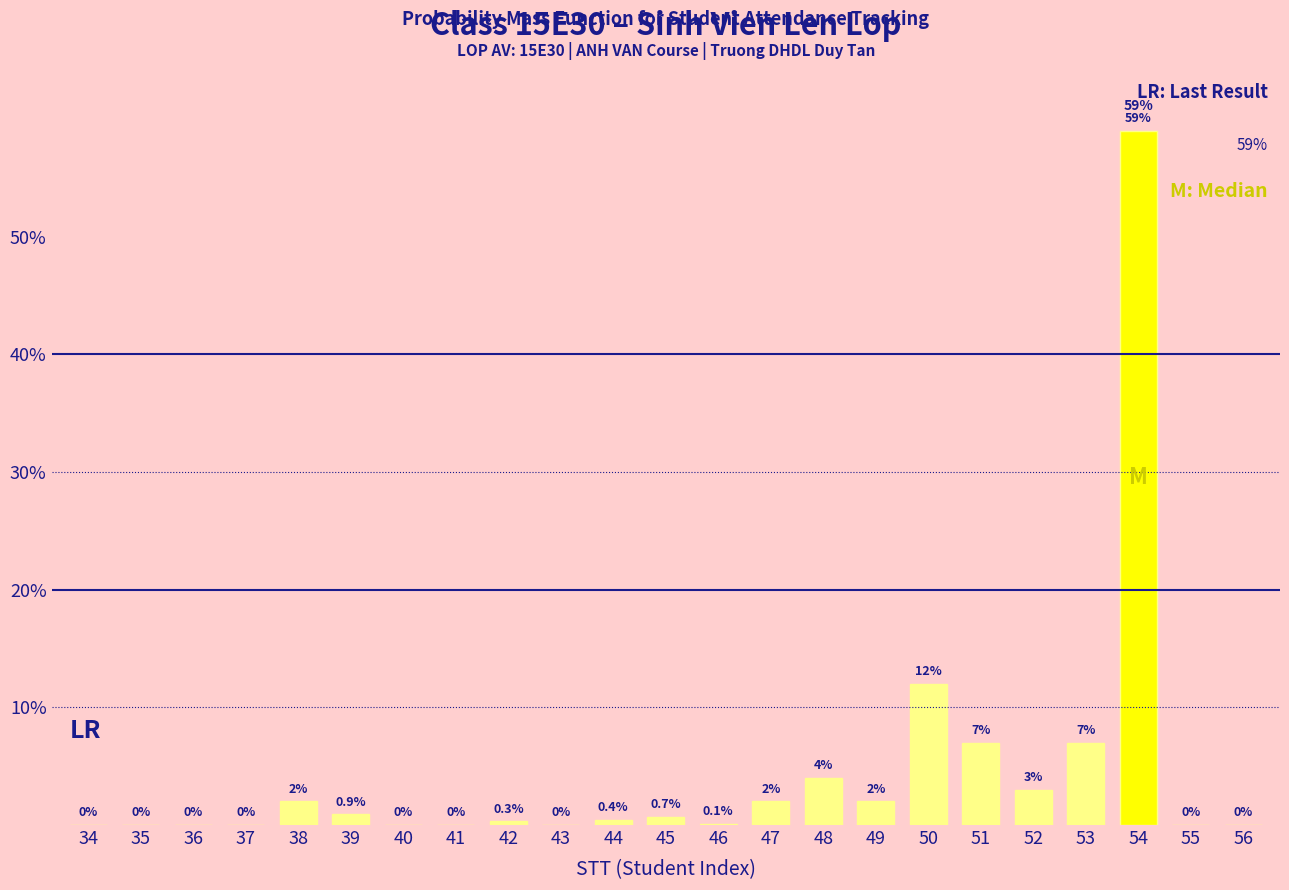

Read the value at 38.

2.0